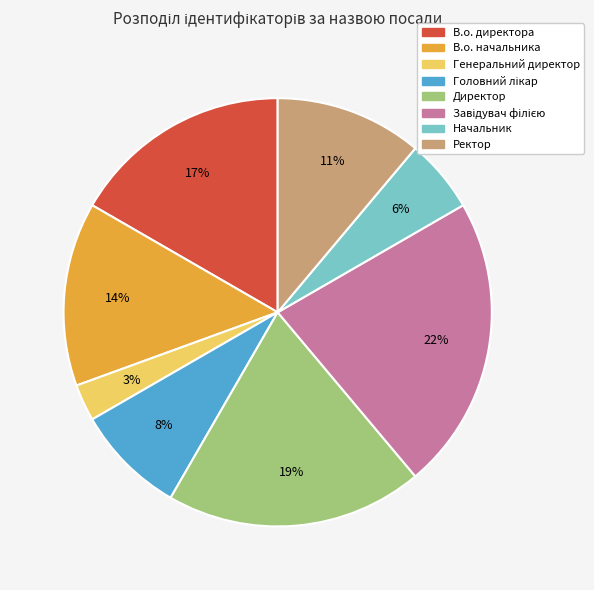

What percentage is the Директор slice, to the nearest percent?

19%